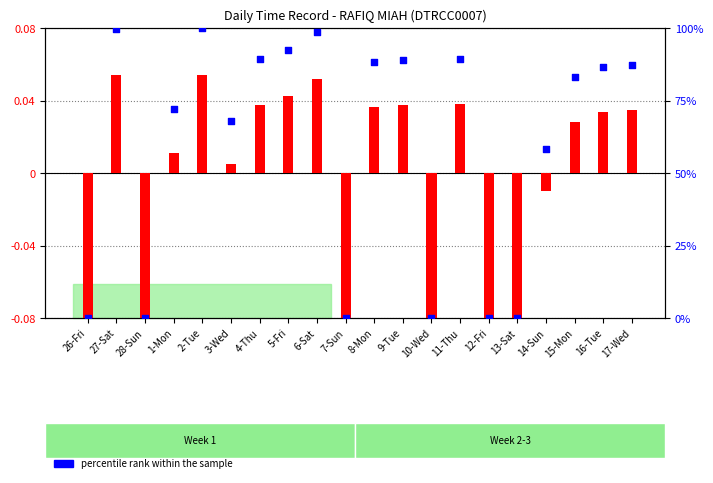

Which series contains the highest Y value?

percentile rank within the sample